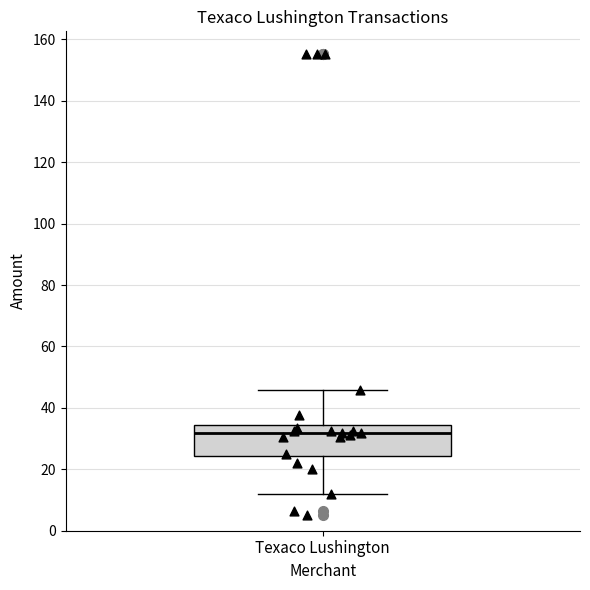

Transcribe this box plot: give where the median line is, the range the box spans, and where the two whiskers end, as read against the y-axis. The values are not printed on the chart, so give them approximately, as read against the axis.

median 32, box 24 to 34, whiskers 12 to 46